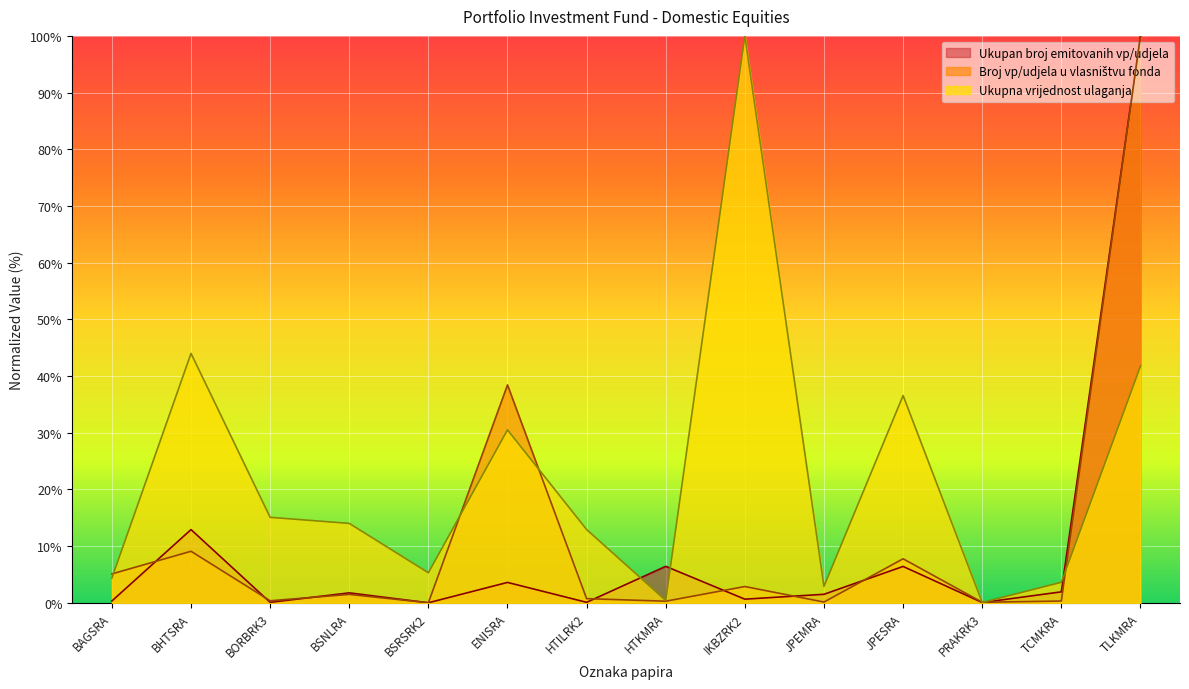

What is the sum of the Broj vp/udjela u vlasništvu fonda values at HTILRK2 and BORBRK3?

1.1